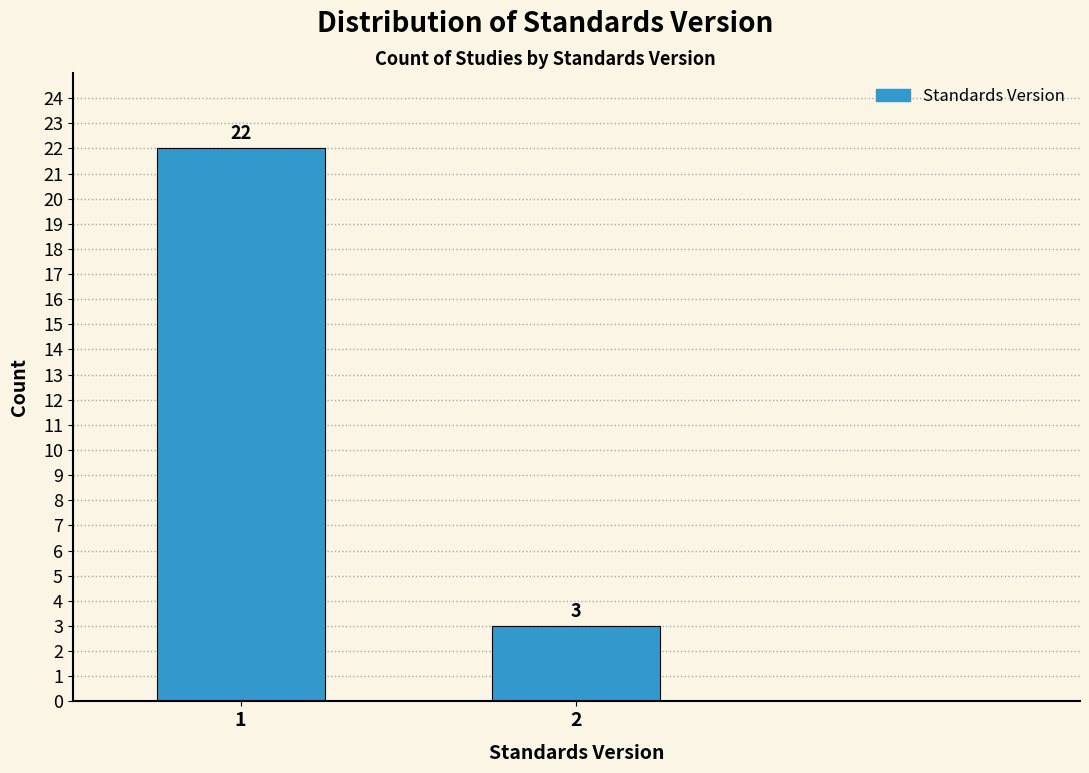

Reading left to right, list all the values displayed in this chart.

22	3